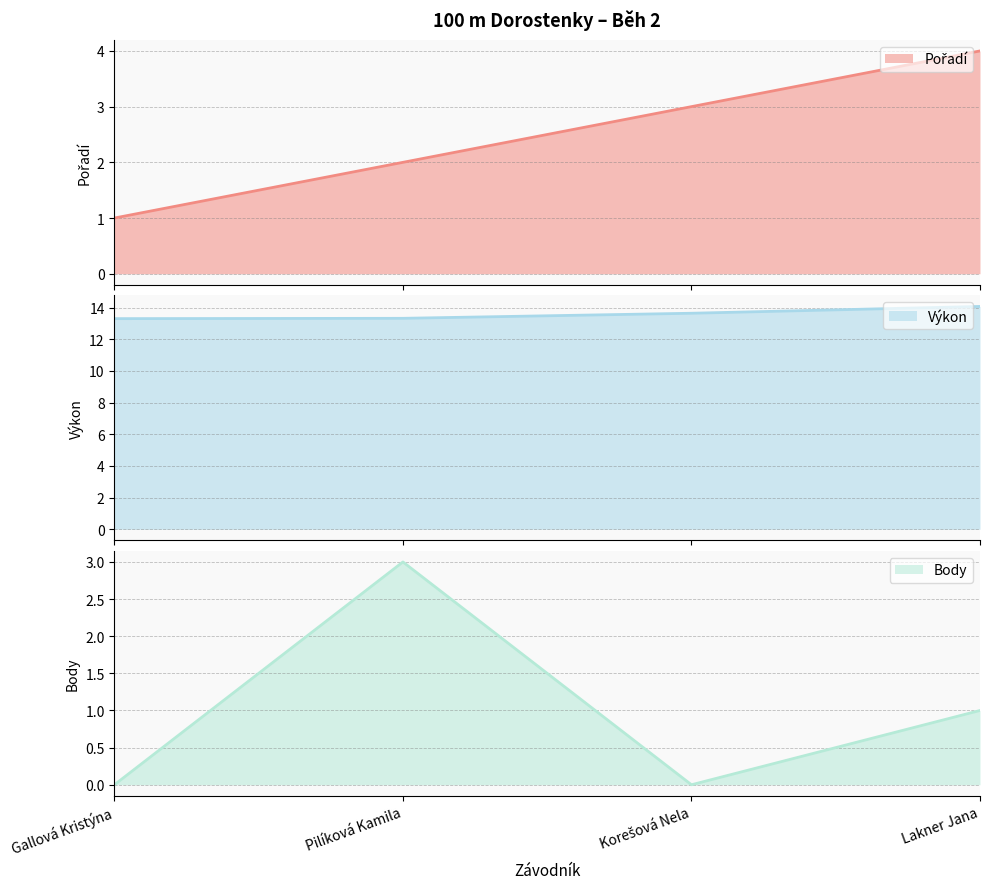

Between Korešová Nela and Pilíková Kamila, which is larger?

Korešová Nela